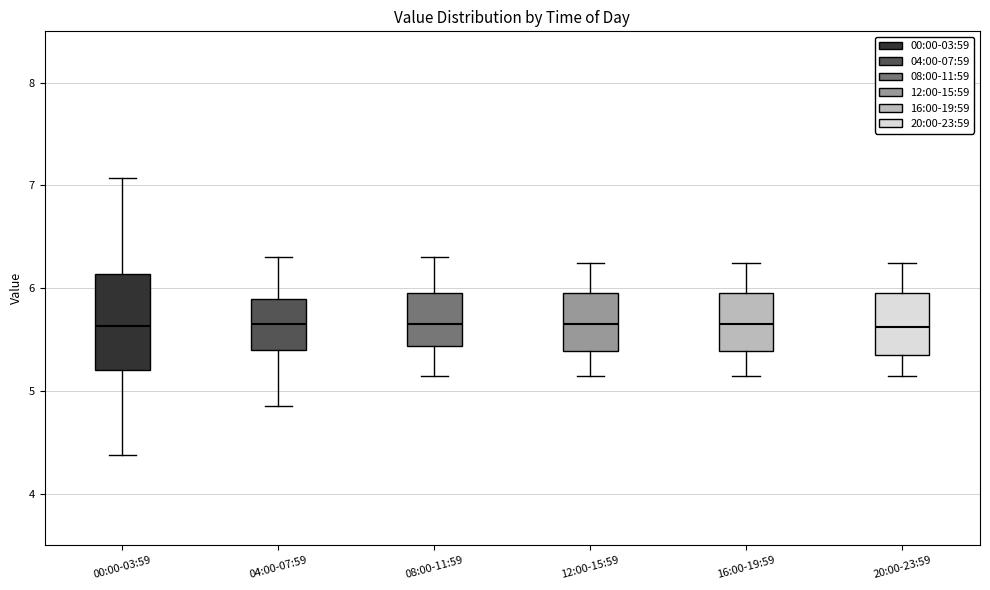

Reading left to right, transcribe this box plot: for each box, give where its median line is, the range the box spans, and where its two whiskers end, as read against the y-axis. The values are not printed on the chart, so give them approximately, as read against the axis.

00:00-03:59: median 5.6, box 5.2 to 6.1, whiskers 4.4 to 7.1
04:00-07:59: median 5.7, box 5.4 to 5.9, whiskers 4.9 to 6.3
08:00-11:59: median 5.7, box 5.4 to 6.0, whiskers 5.2 to 6.3
12:00-15:59: median 5.7, box 5.4 to 6.0, whiskers 5.2 to 6.3
16:00-19:59: median 5.7, box 5.4 to 6.0, whiskers 5.2 to 6.3
20:00-23:59: median 5.6, box 5.4 to 6.0, whiskers 5.2 to 6.3